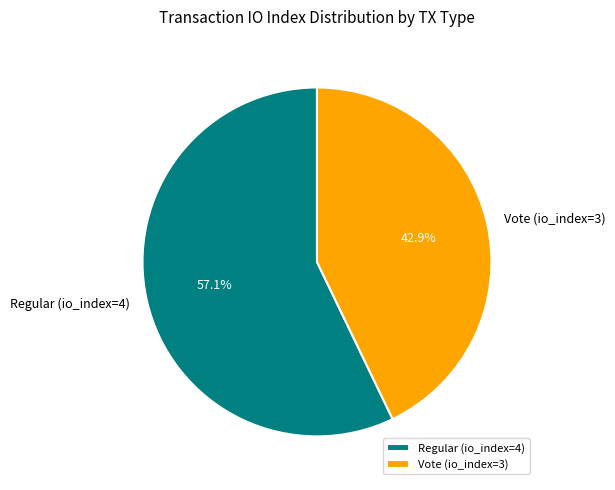

Between Vote (io_index=3) and Regular (io_index=4), which is larger?

Regular (io_index=4)